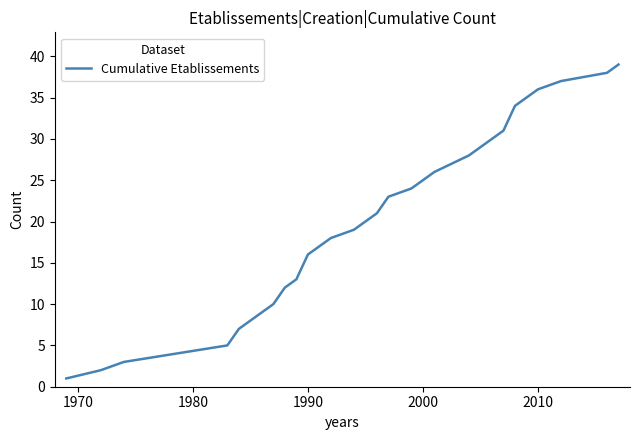

What is the maximum value shown in the chart?

39